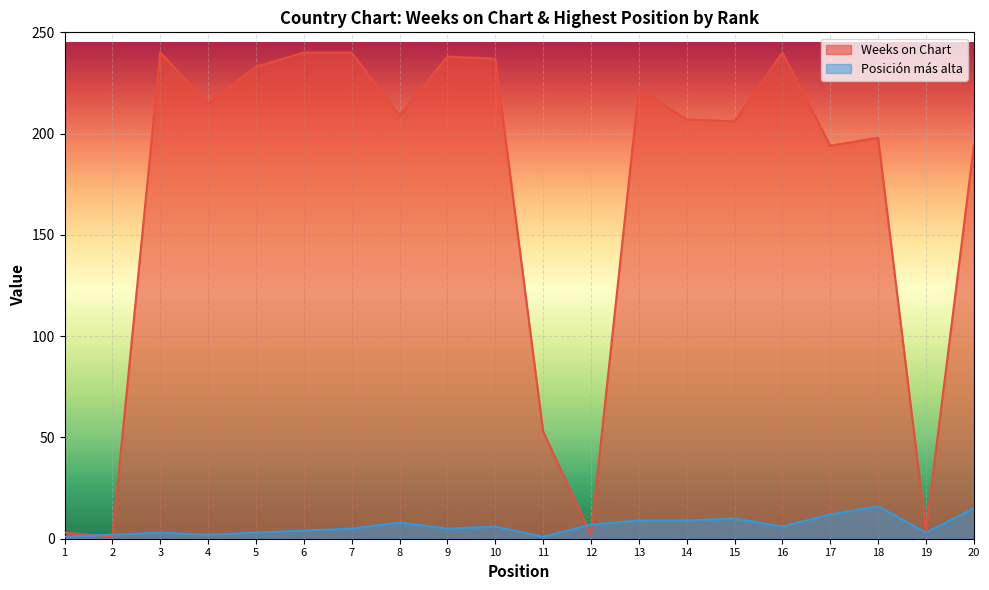

What is the minimum value for Weeks on Chart?

1